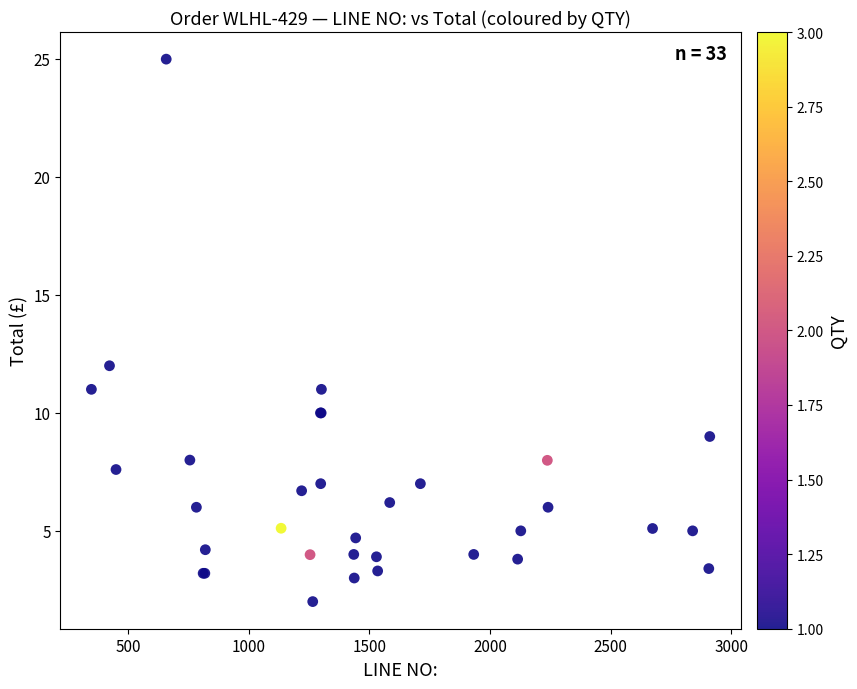

What Y value in the scatter plot is closest to 13?

12.0